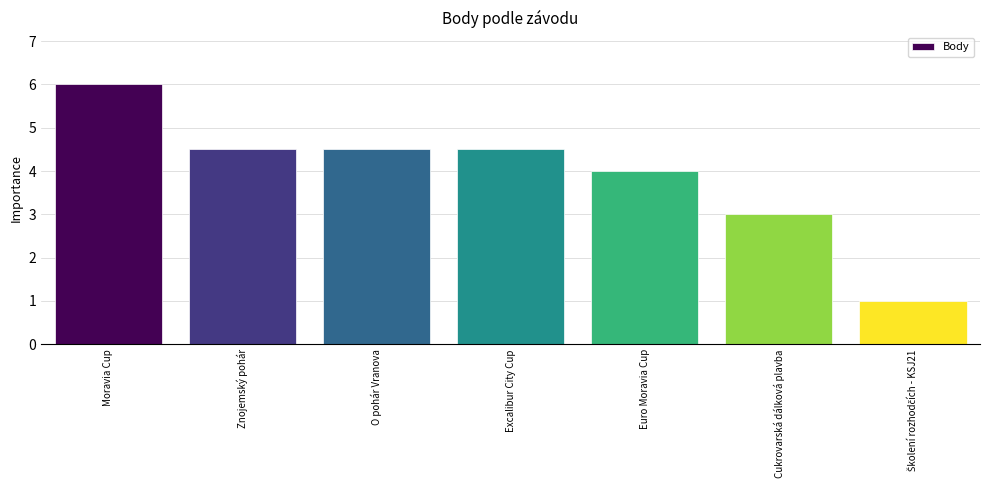

What is the maximum value shown in the chart?

6.0